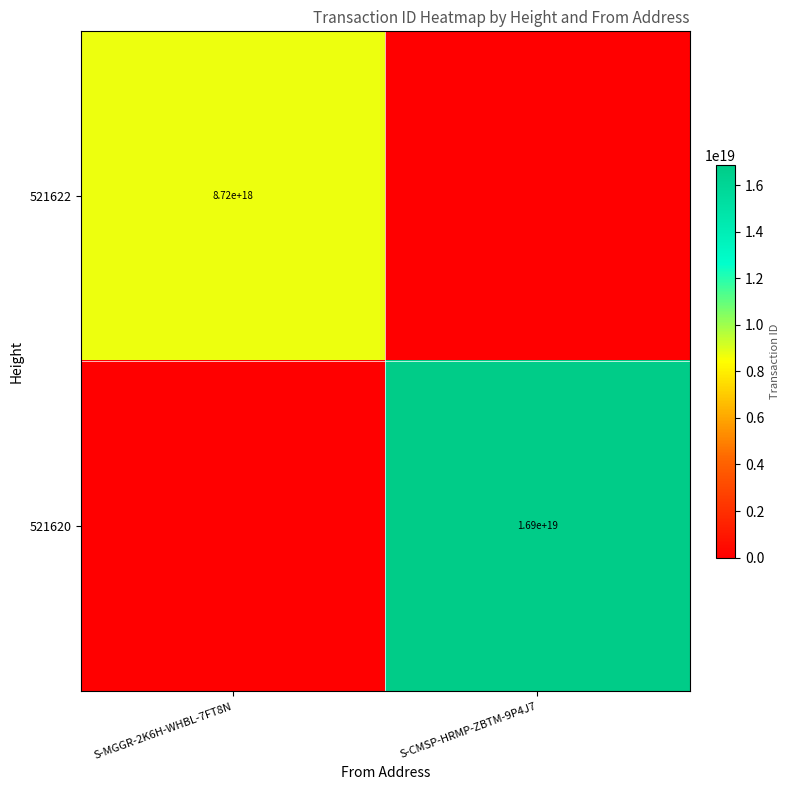

True or false: 521622 has a value of 2206227828713582336 at S-MGGR-2K6H-WHBL-7FT8N.

False